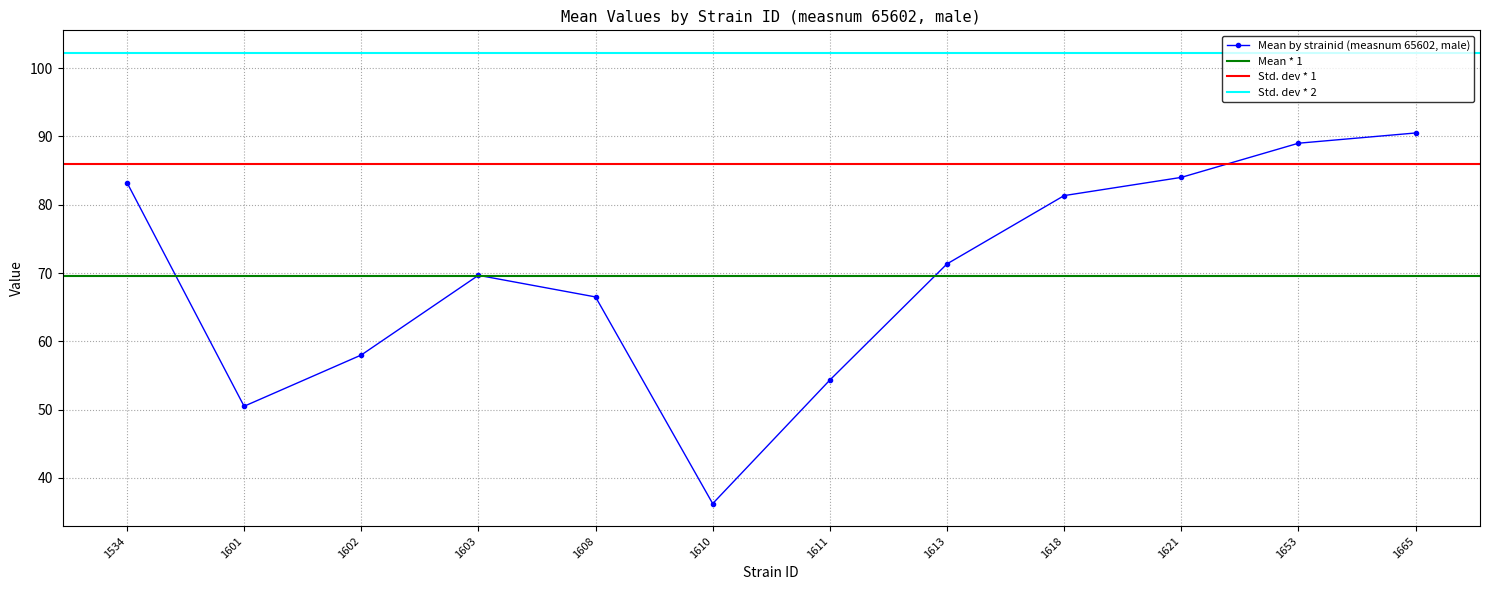

True or false: mean and lowercl intersect in this chart.

False